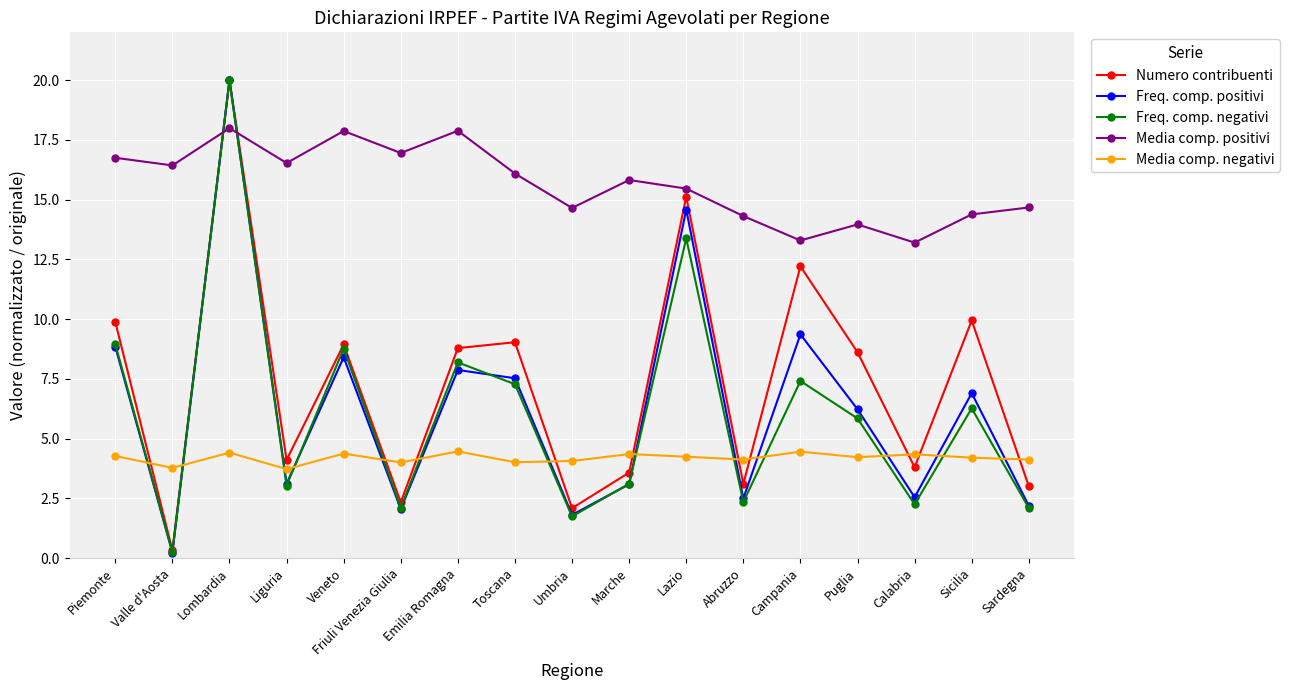

What is the value of the Numero contribuenti point at the 9th from the left?

2.1